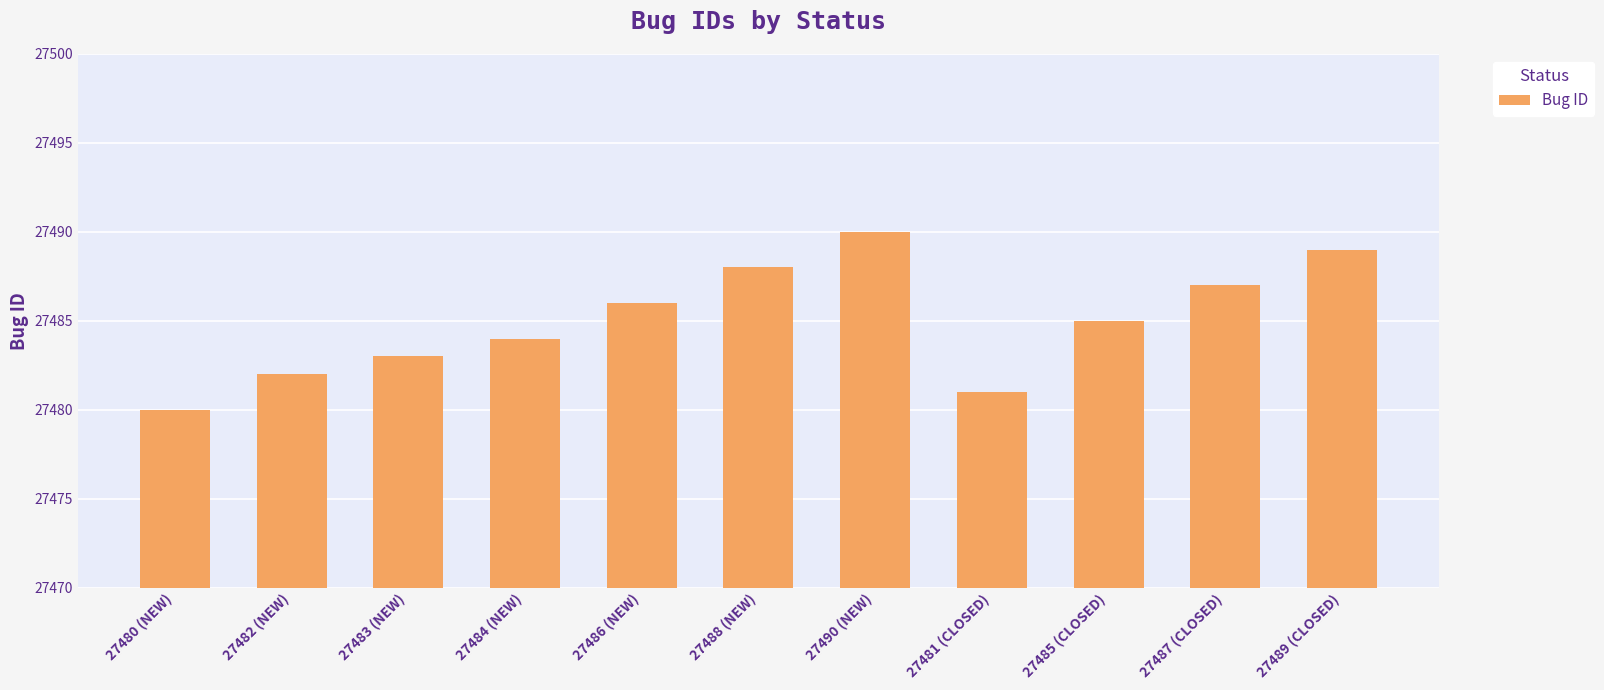

List the labels in order of value, largest first.

27490 (NEW), 27489 (CLOSED), 27488 (NEW), 27487 (CLOSED), 27486 (NEW), 27485 (CLOSED), 27484 (NEW), 27483 (NEW), 27482 (NEW), 27481 (CLOSED), 27480 (NEW)